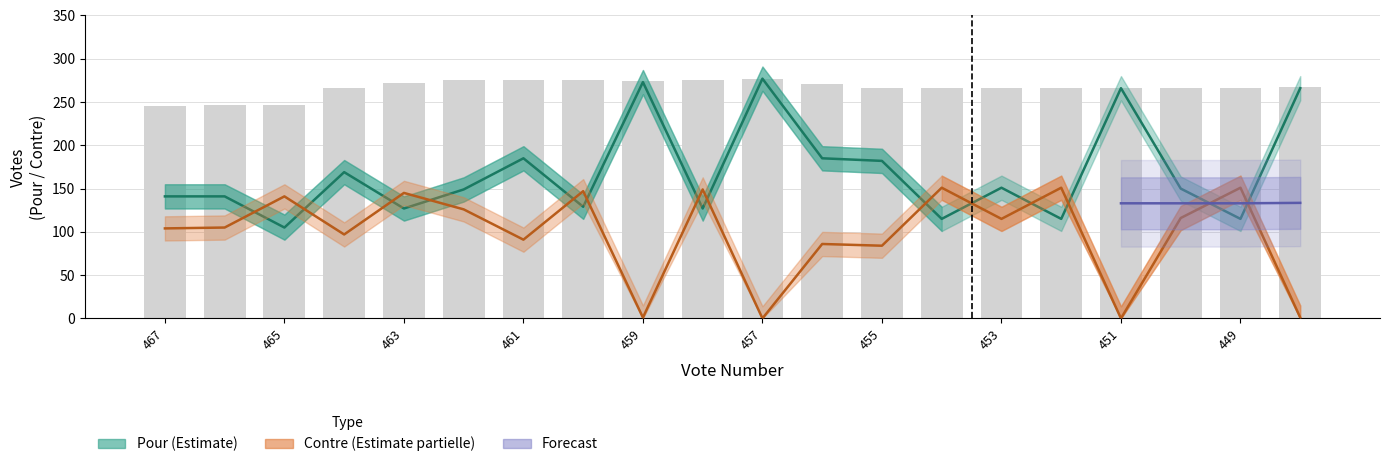

What is the sum of the Contre_upper values at 458 and 460?

324